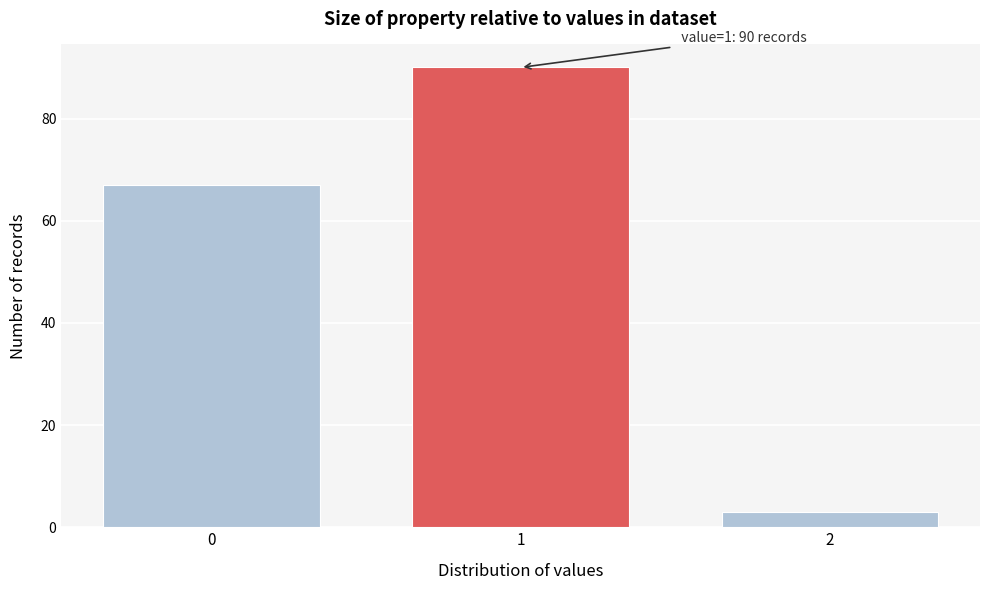

Reading left to right, transcribe all the data shown in this chart.

67	90	3